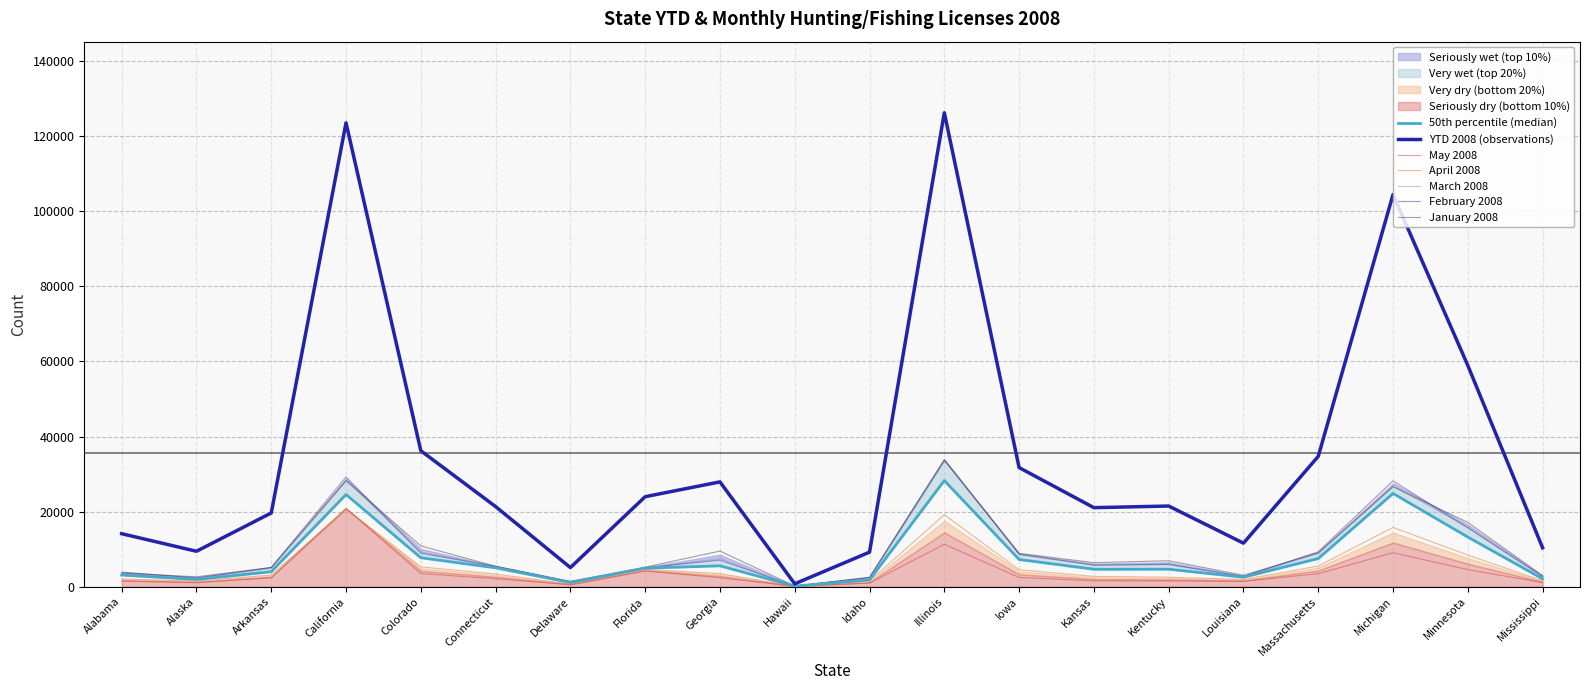

How many data points in YTD 2008 are above 21478?

9